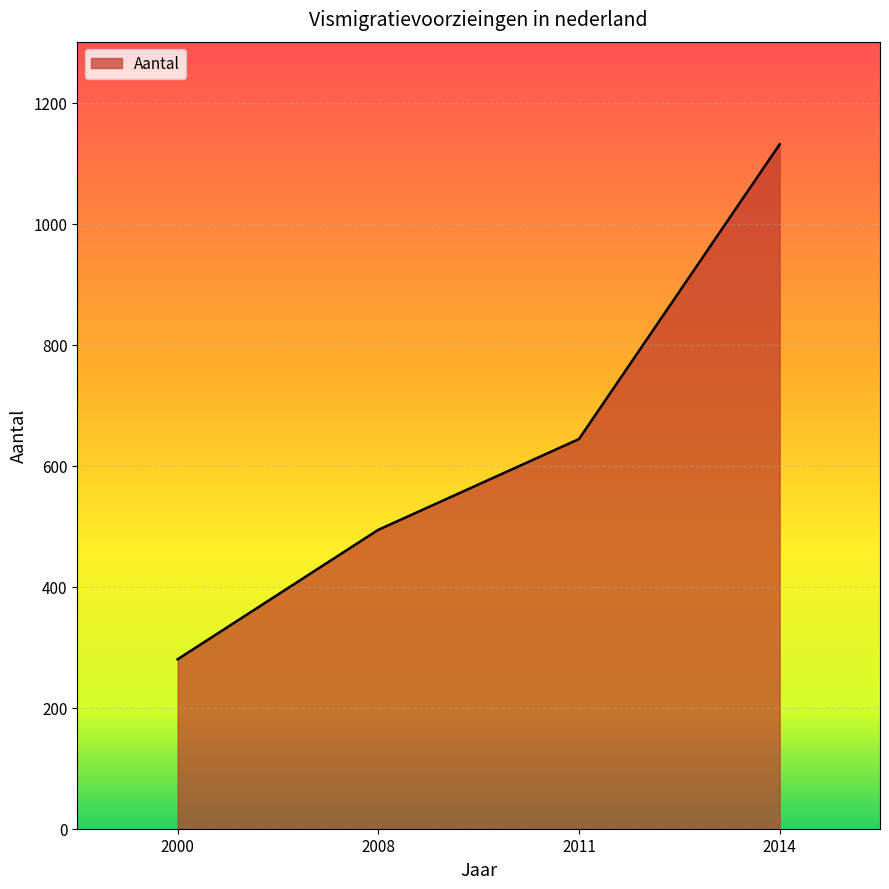

Read the value at 2000, to the nearest 50.

300